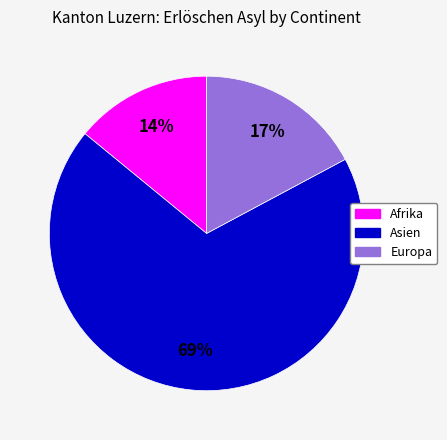

To the nearest percent, what is the average slice percentage?

33%